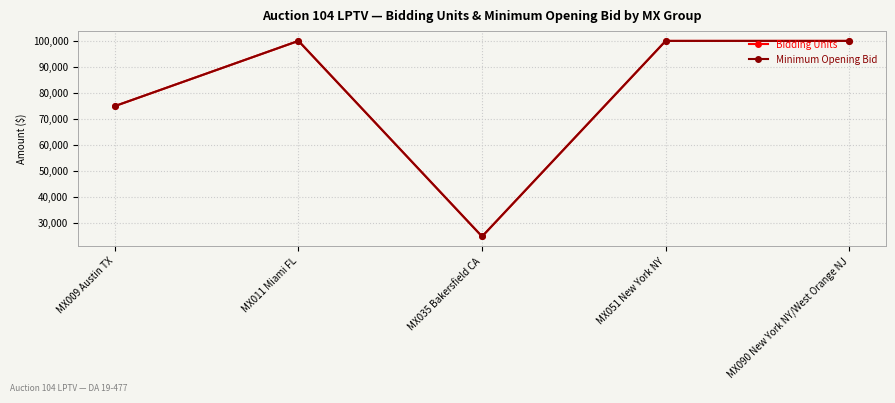

In Bidding Units, how many points are lower than both neighbors (excluding endpoints)?

1